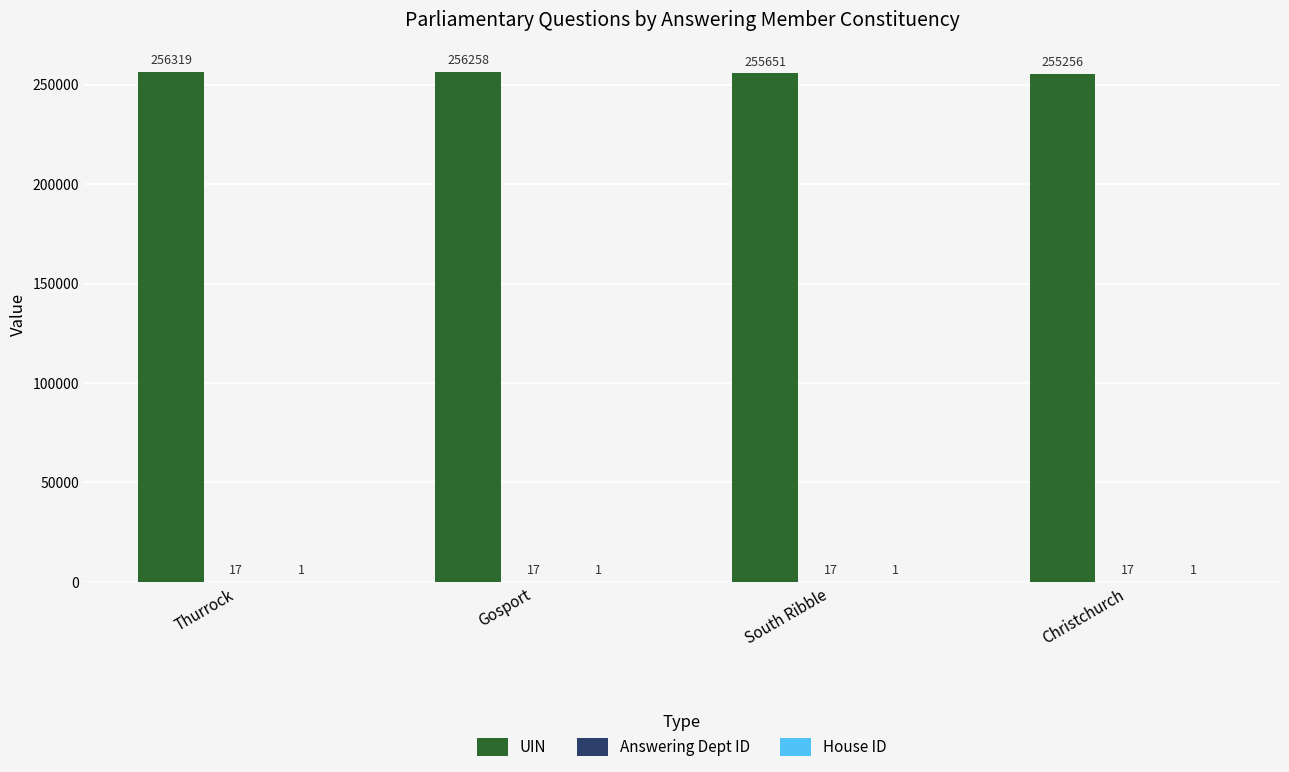

Which series has the largest total across all categories?

UIN